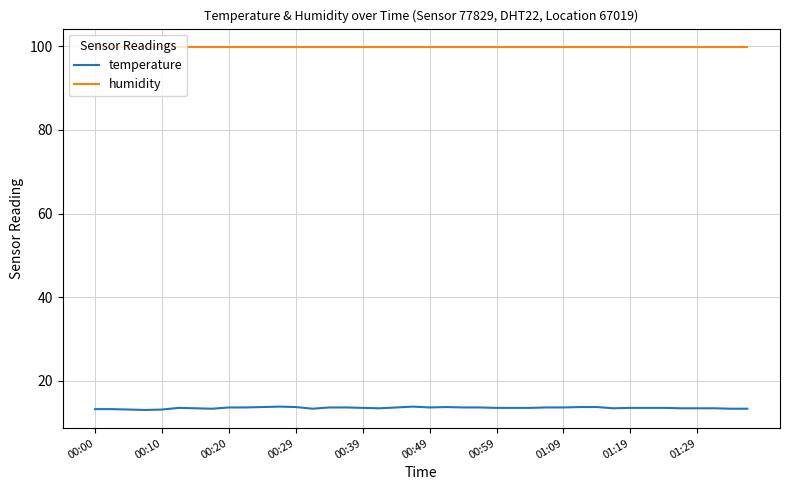

At how many categories does at least one series exceed 14?

40